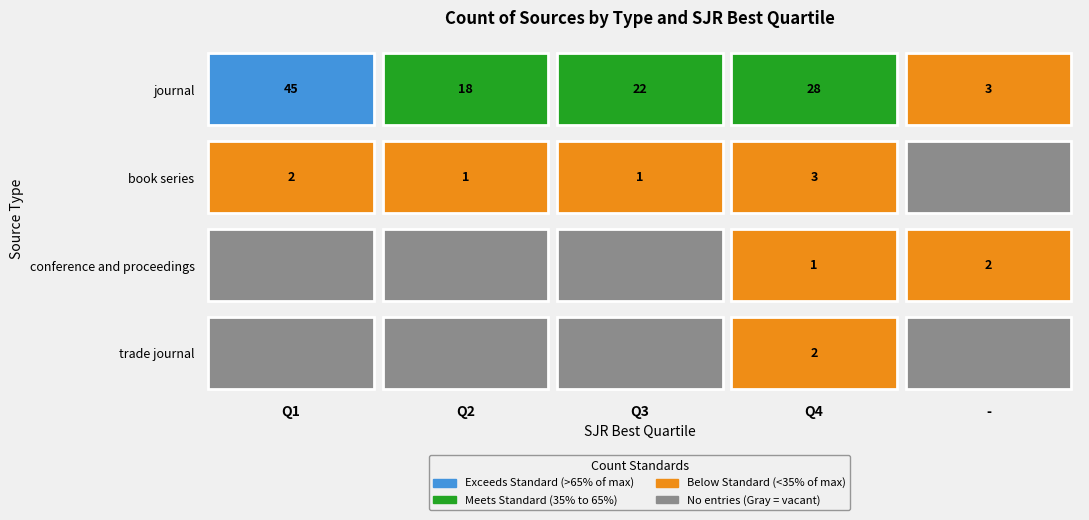

Reading right to left, transcribe all the data shown in this chart.

journal: 3	28	22	18	45
book series: 0	3	1	1	2
conference and proceedings: 2	1	0	0	0
trade journal: 0	2	0	0	0